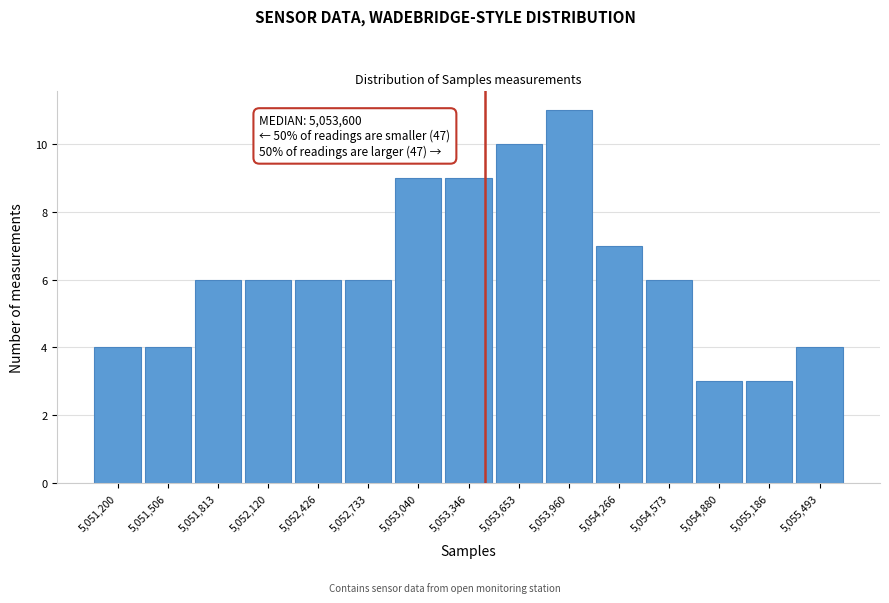

Reading left to right, transcribe all the data shown in this chart.

4	4	6	6	6	6	9	9	10	11	7	6	3	3	4